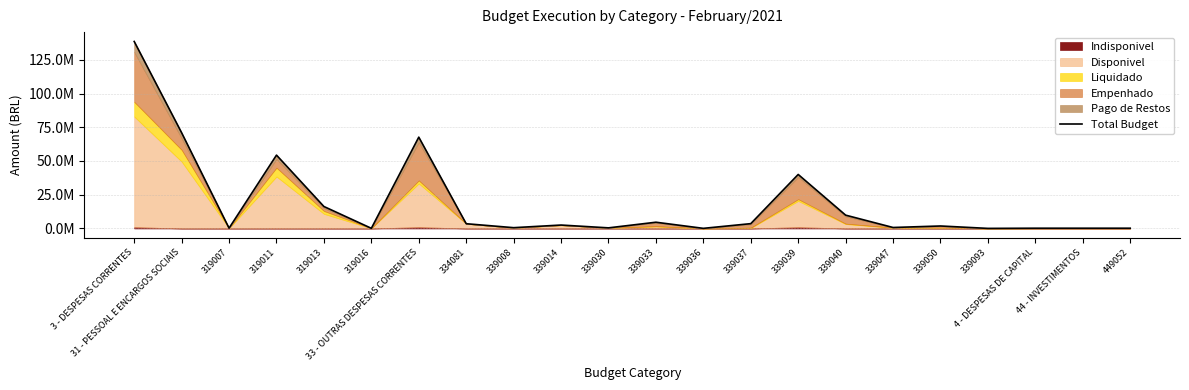

At which label does the data first exceed 2519096?

3 - DESPESAS CORRENTES